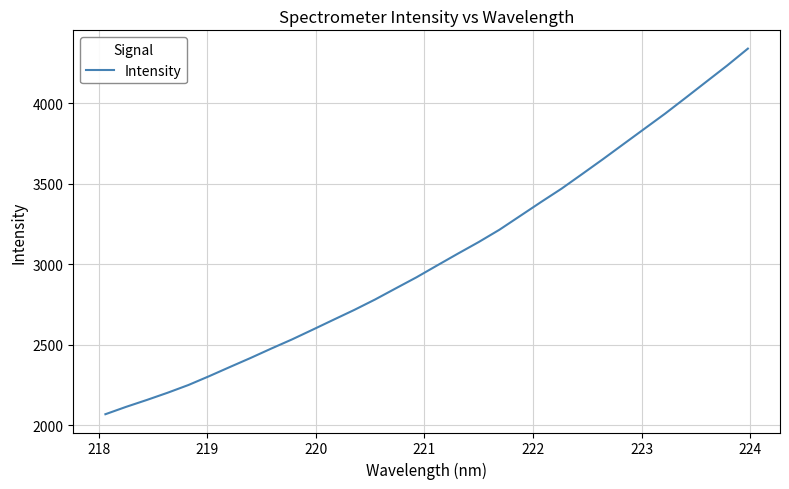

Reading left to right, list all the values displayed in this chart.

2068.5	2114.4	2157.2	2202.1	2250.0	2304.8	2361.9	2418.2	2476.7	2533.6	2594.3	2655.8	2716.7	2781.3	2850.6	2919.4	2993.4	3066.6	3138.3	3214.7	3300.5	3386.3	3470.2	3561.4	3653.5	3747.9	3842.2	3936.4	4035.5	4135.6	4235.5	4340.6